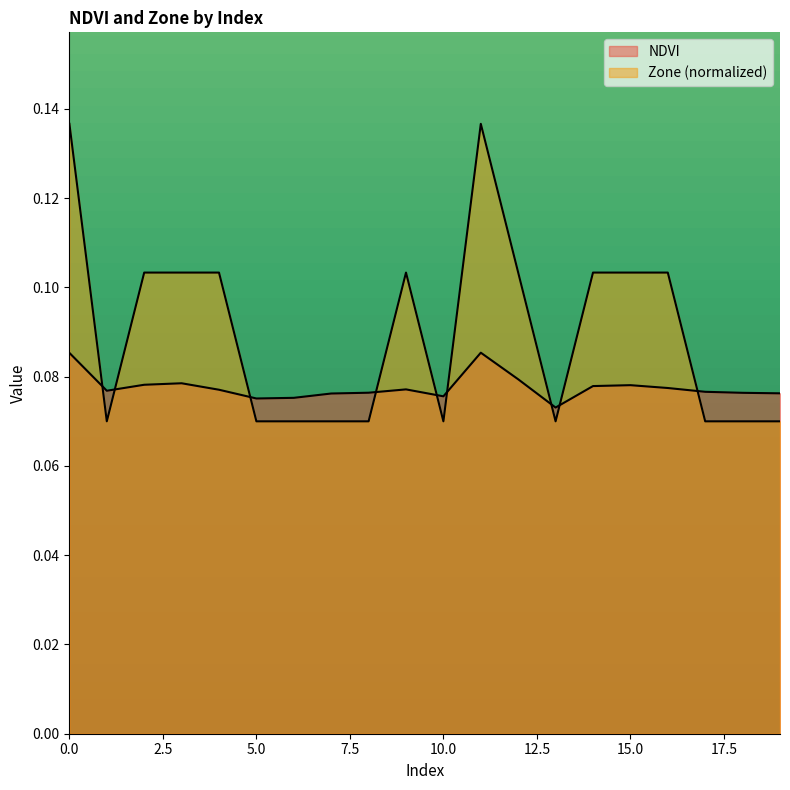

What is the approximate value of Zone at 3?

0.1